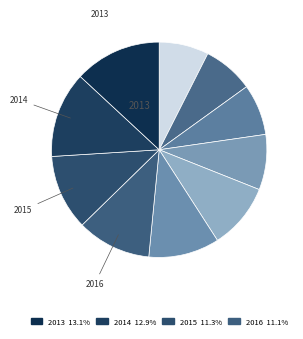

Rank the categories by value from highest to lowest.

2013, 2014, 2015, 2016, 2017, 2018, 2019, 2020, 2021, 2022